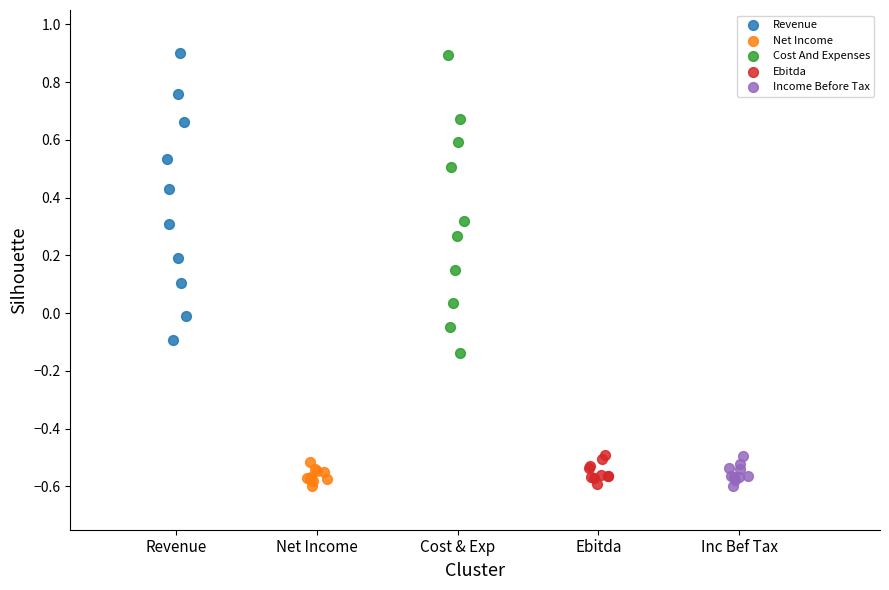

Which series has the widest spread of Y values?

Cost And Expenses